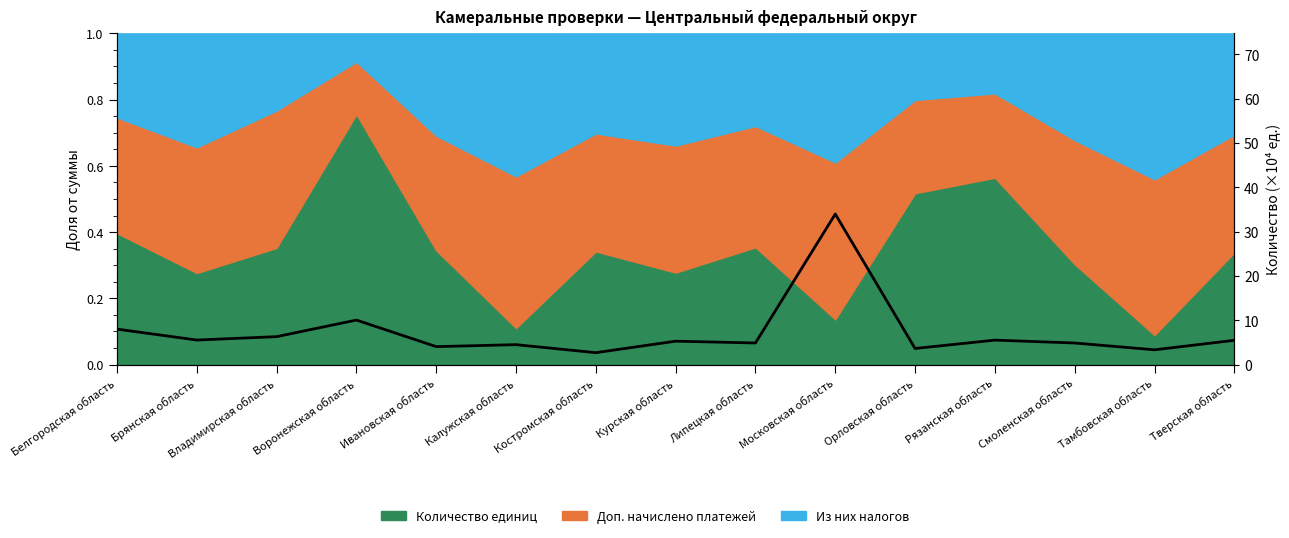

The chart shows a value of 4.6 at Костромская область. True or false?

False